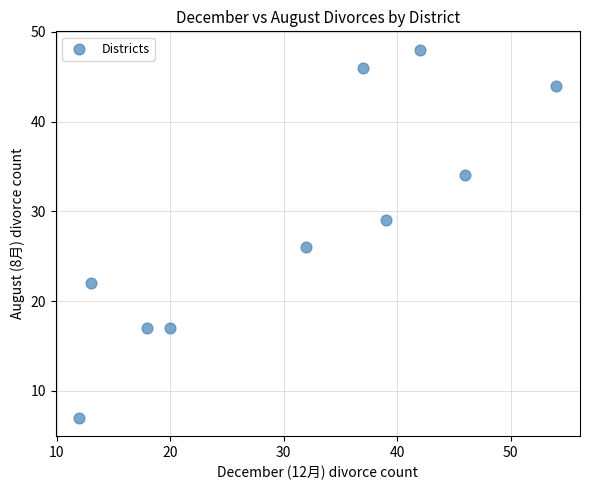

What is the average X value?

31